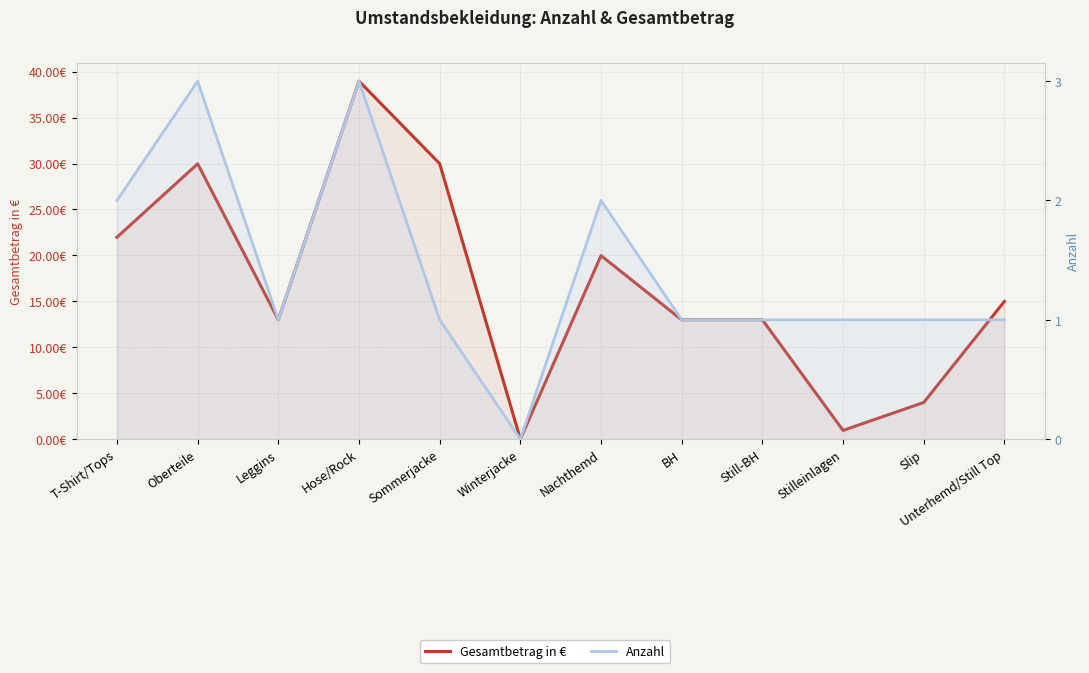

What is the value of the Gesamtbetrag in € point at the 12th from the left?

15.0